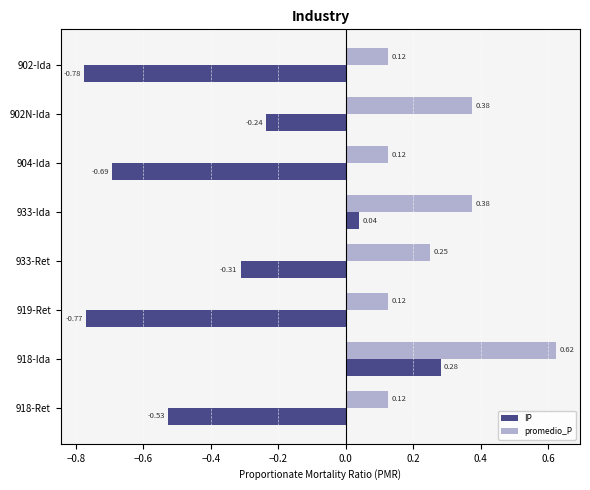

What is the difference between the maximum and minimum values in the promedio_P series?

0.5